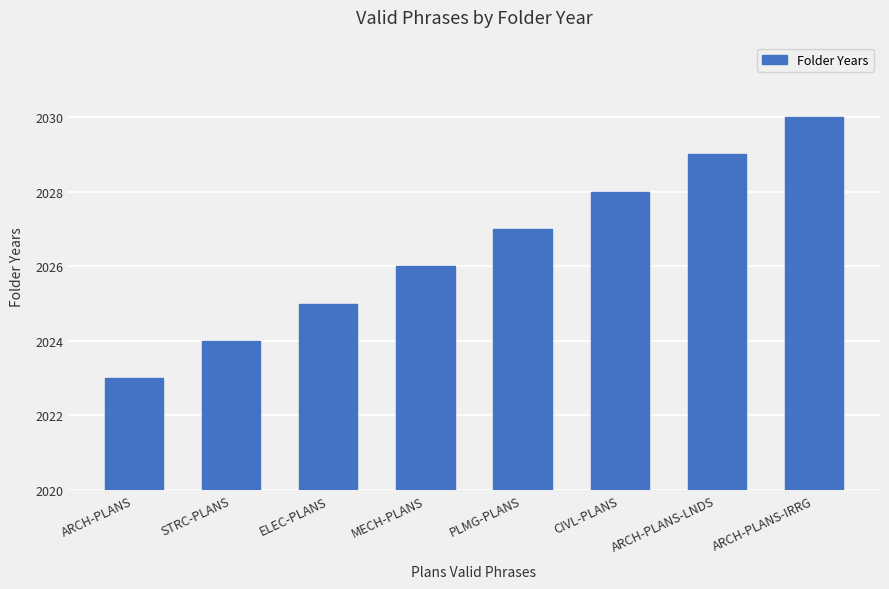

Does the chart contain stacked bars?

No